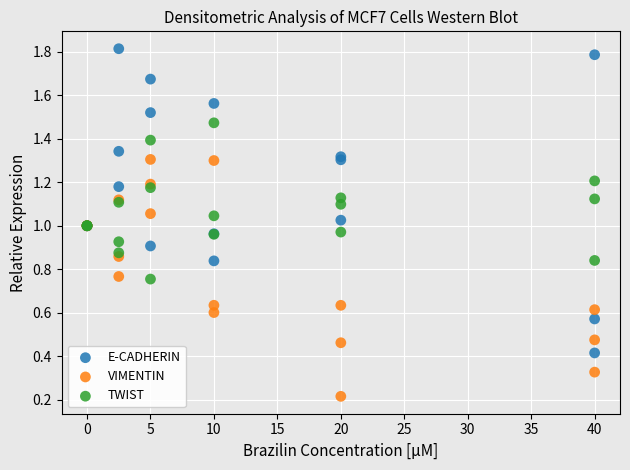

Which series reaches the maximum Y coordinate?

E-CADHERIN